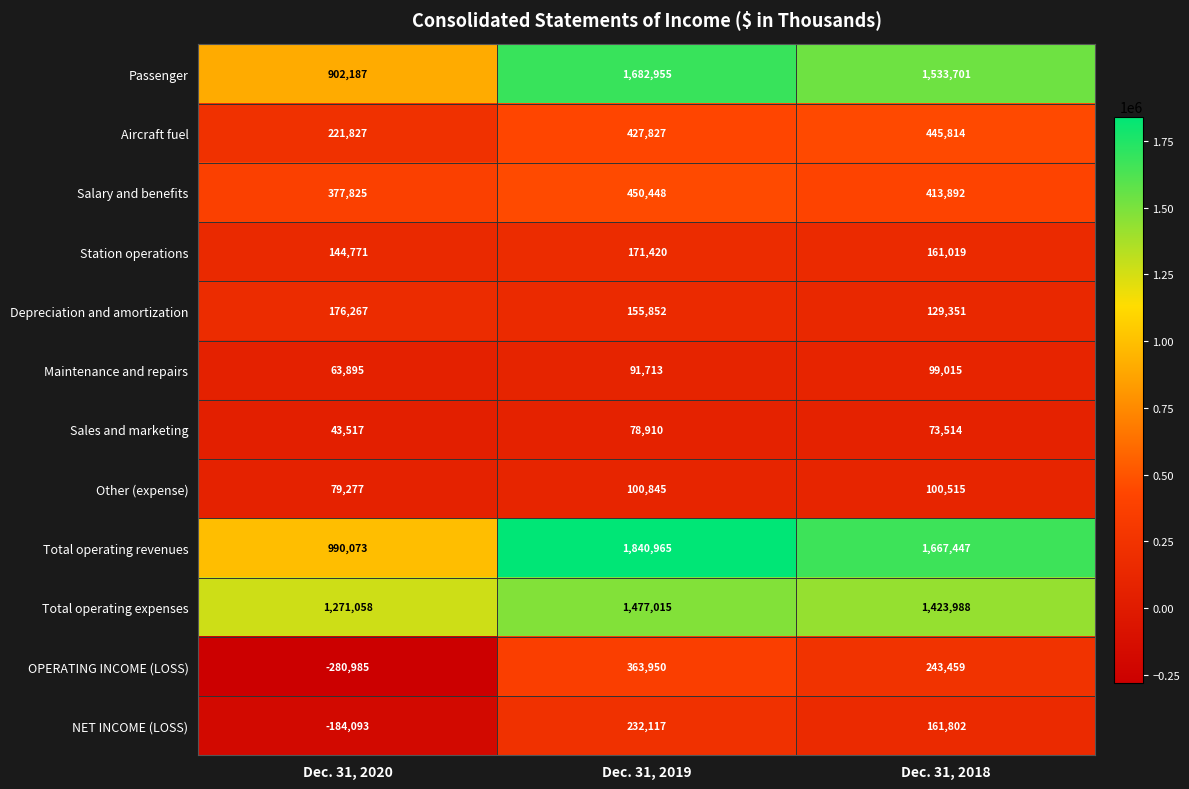

Where is Other (expense) nearest to the value 90061?

Dec. 31, 2018